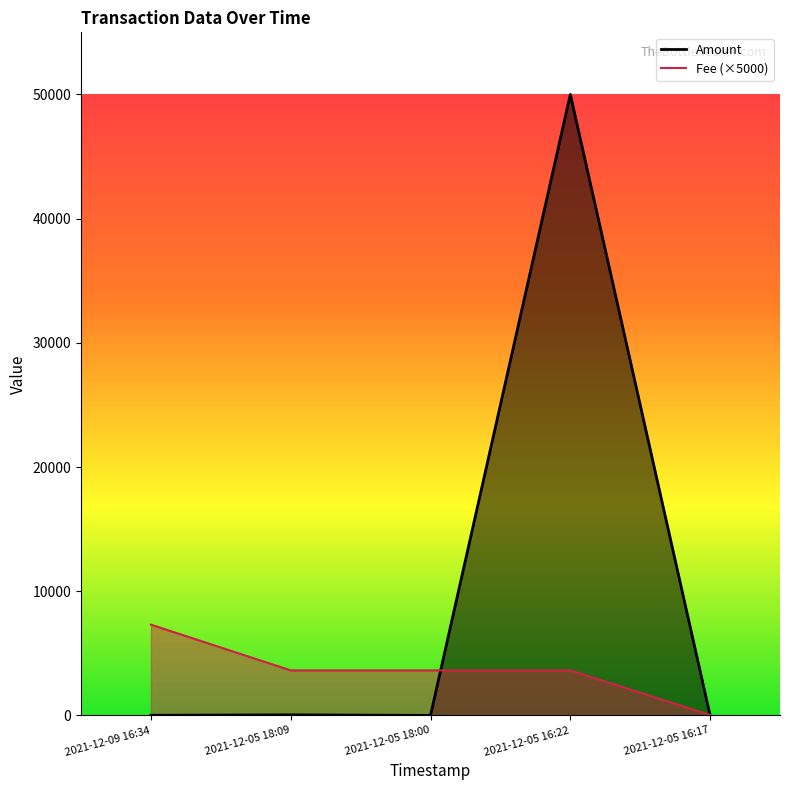

Reading left to right, list all the values displayed in this chart.

Amount: 10.0	44.0	0.0	50000.0	0.0
Fee: 7305.9	3623.5	3623.5	3623.5	36.8